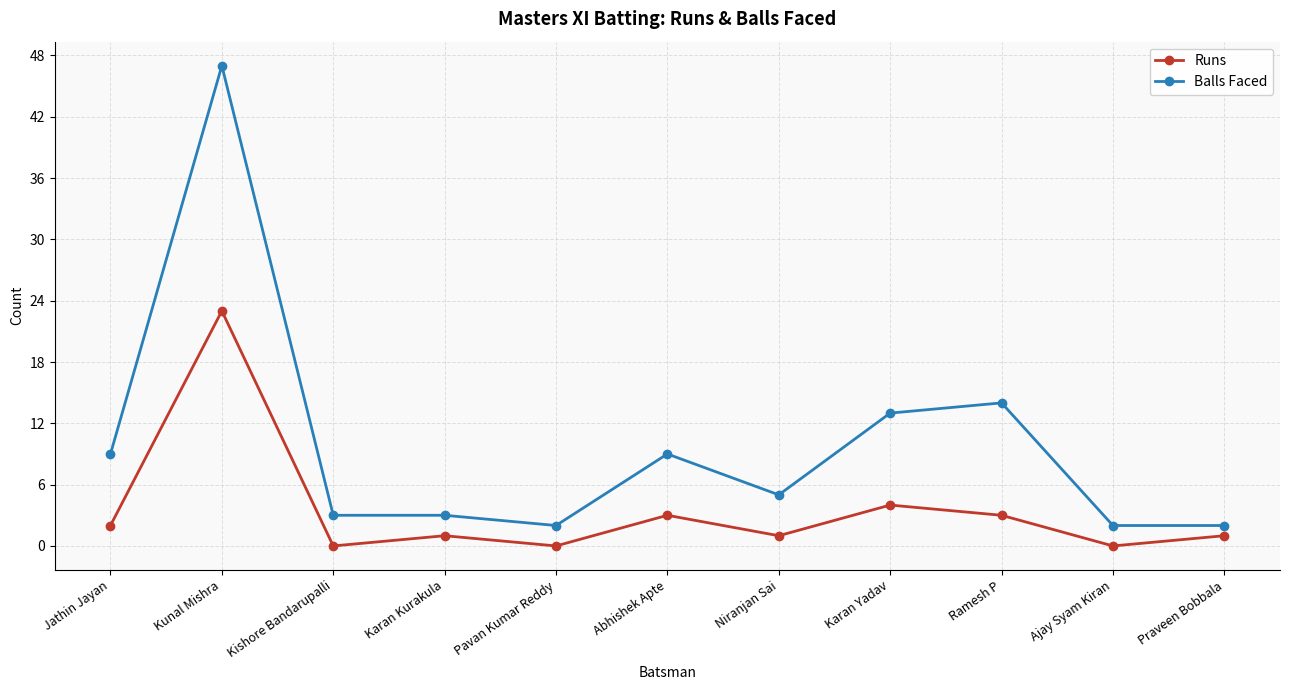

What is the greatest value displayed?

47